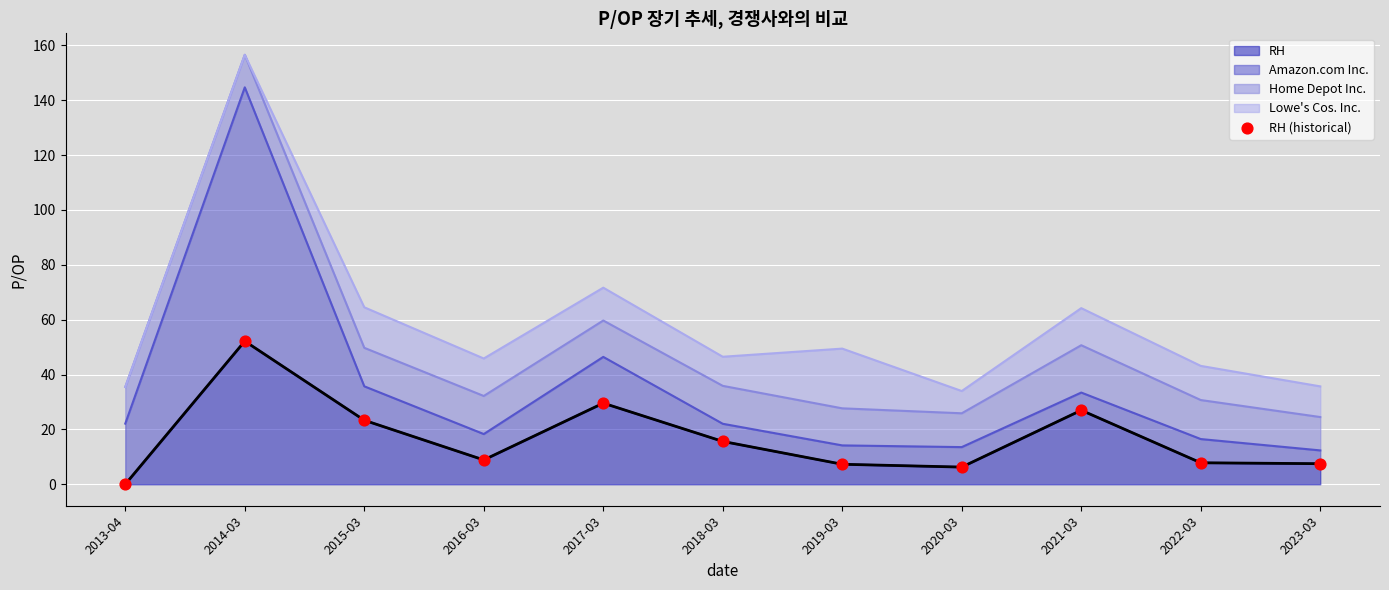

What is the change in value from 2013-04 to 2016-03?

+8.9